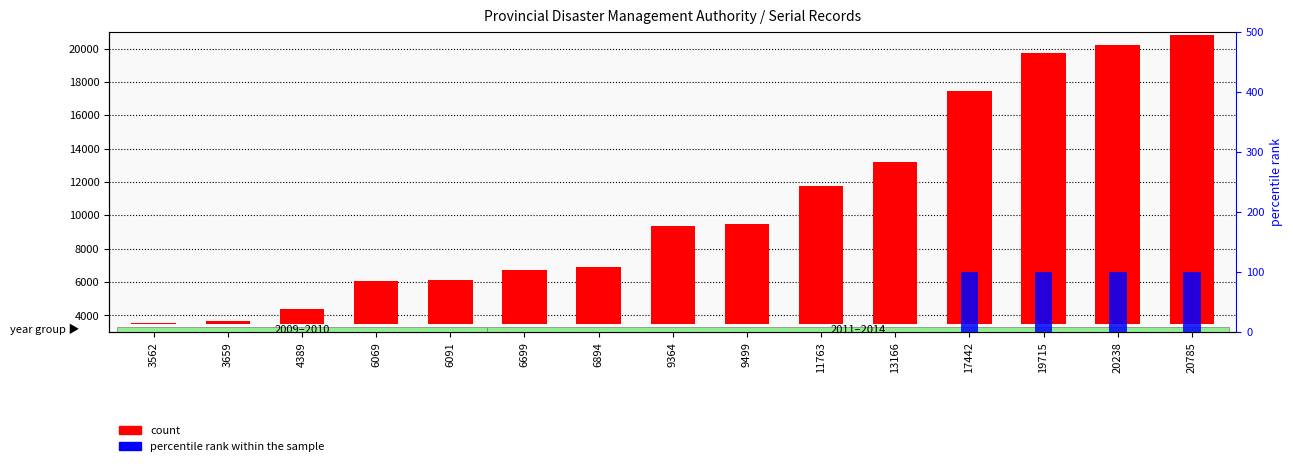

At which category is the sum across all series the highest?

20785